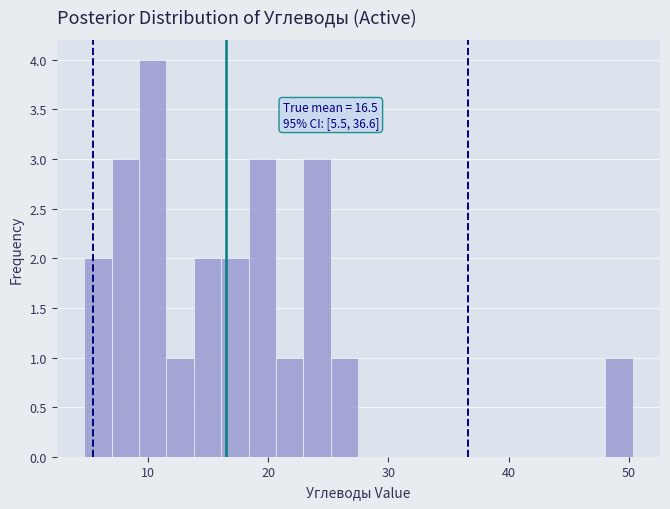

Around what value on the x-axis is the tallest bar? Give the approximate position of its centre, as read against the axis.

10